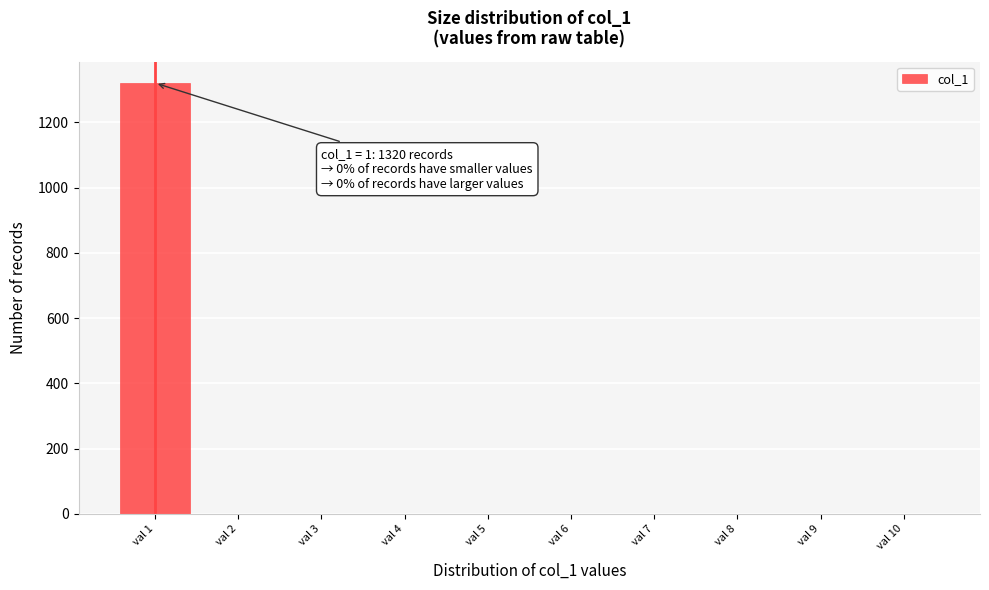

Reading left to right, what are all the values shown in this chart?

val 1=1320	val 2=0	val 3=0	val 4=0	val 5=0	val 6=0	val 7=0	val 8=0	val 9=0	val 10=0